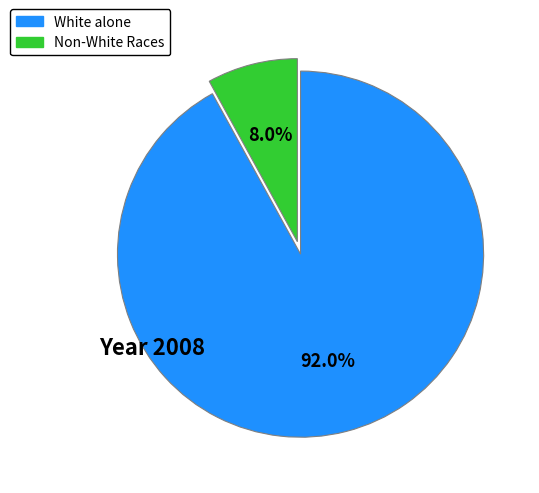

Does any single category account for the majority?

Yes